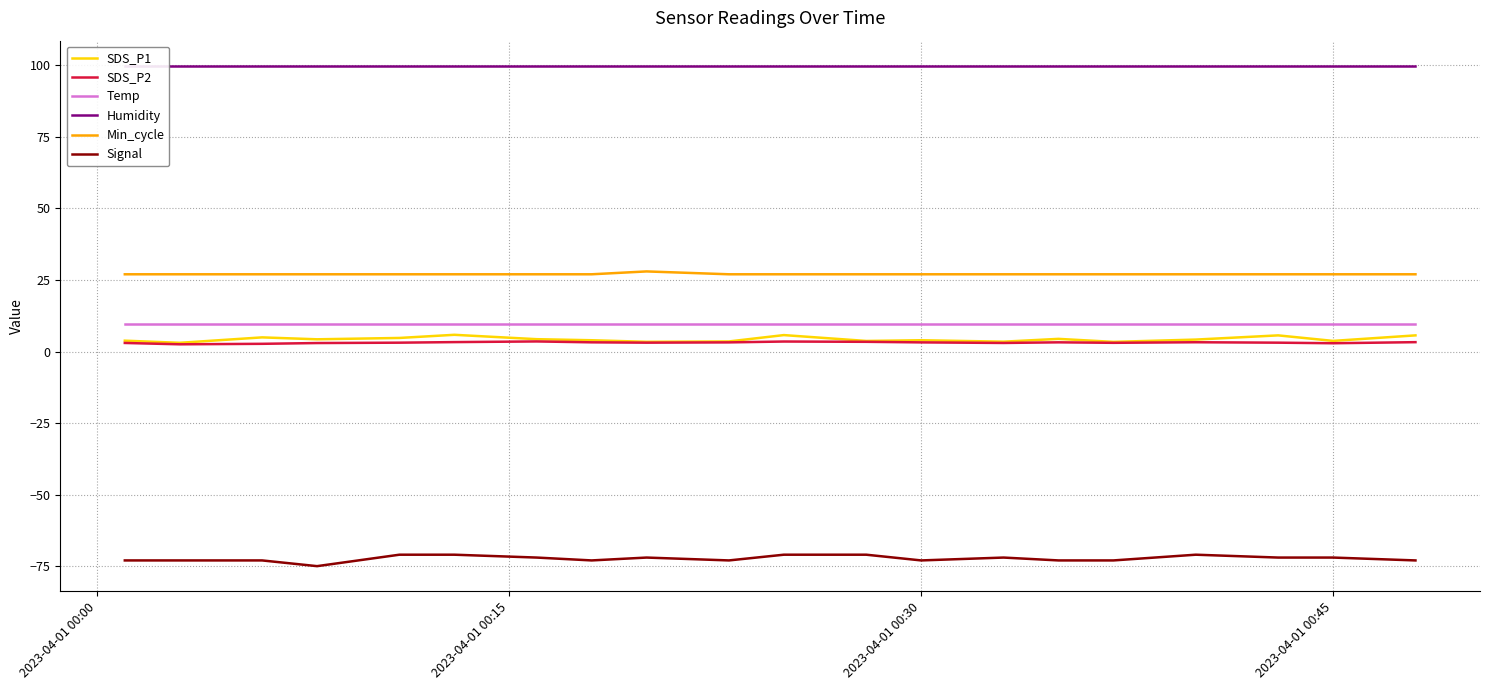

True or false: Min_cycle and Temp cross at least once.

False